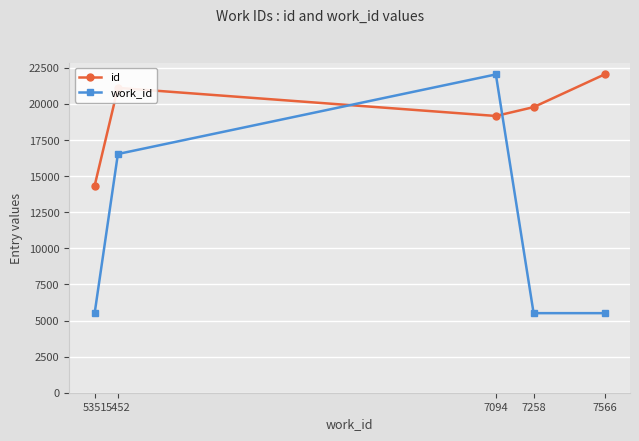

What is the greatest value displayed?

22046.0